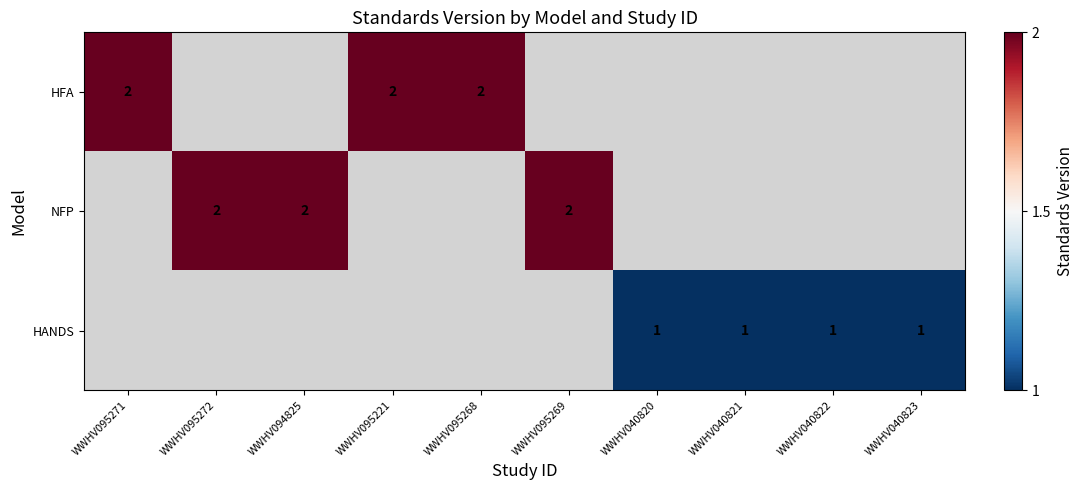

Between WWHV040821 and WWHV095269, which is larger?

WWHV095269